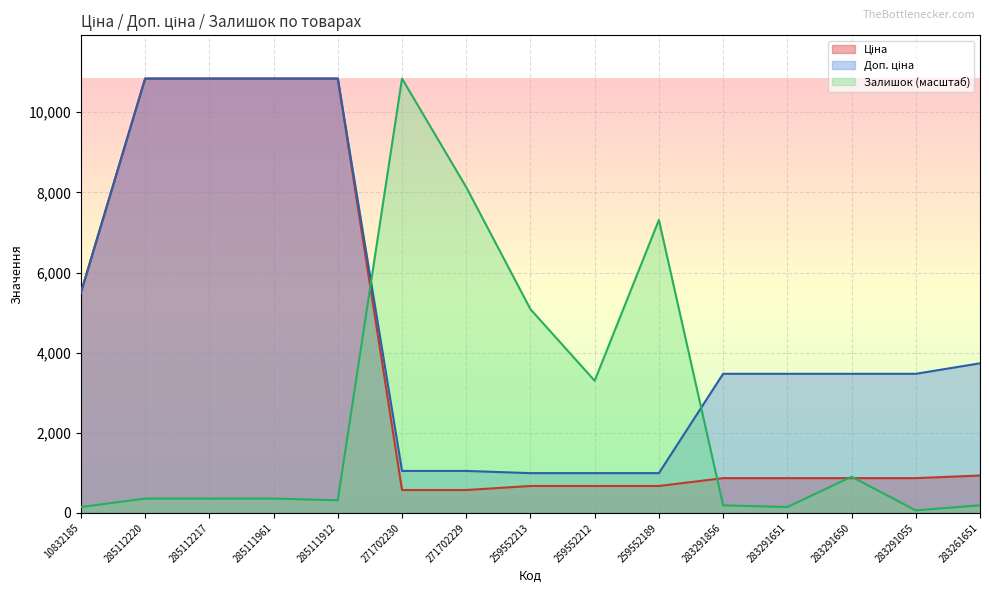

Reading right to left, what are all the values shown in this chart?

Ціна: 283261651=933.5	283291055=868.0	283291650=868.0	283291651=868.0	283291856=868.0	259552189=672.1	259552212=672.1	259552213=672.1	271702229=571.6	271702230=571.6	285111912=10840.1	285111961=10840.1	285112217=10840.1	285112220=10840.1	10832185=5497.3
Доп. ціна: 283261651=3734.2	283291055=3472.1	283291650=3472.1	283291651=3472.1	283291856=3472.1	259552189=992.7	259552212=992.7	259552213=992.7	271702229=1048.0	271702230=1048.0	285111912=10840.1	285111961=10840.1	285112217=10840.1	285112220=10840.1	10832185=5497.3
Залишок: 283261651=189.1	283291055=63.0	283291650=903.3	283291651=147.1	283291856=189.1	259552189=7310.8	259552212=3298.2	259552213=5083.9	271702229=8130.1	271702230=10840.1	285111912=315.1	285111961=357.1	285112217=357.1	285112220=357.1	10832185=147.1